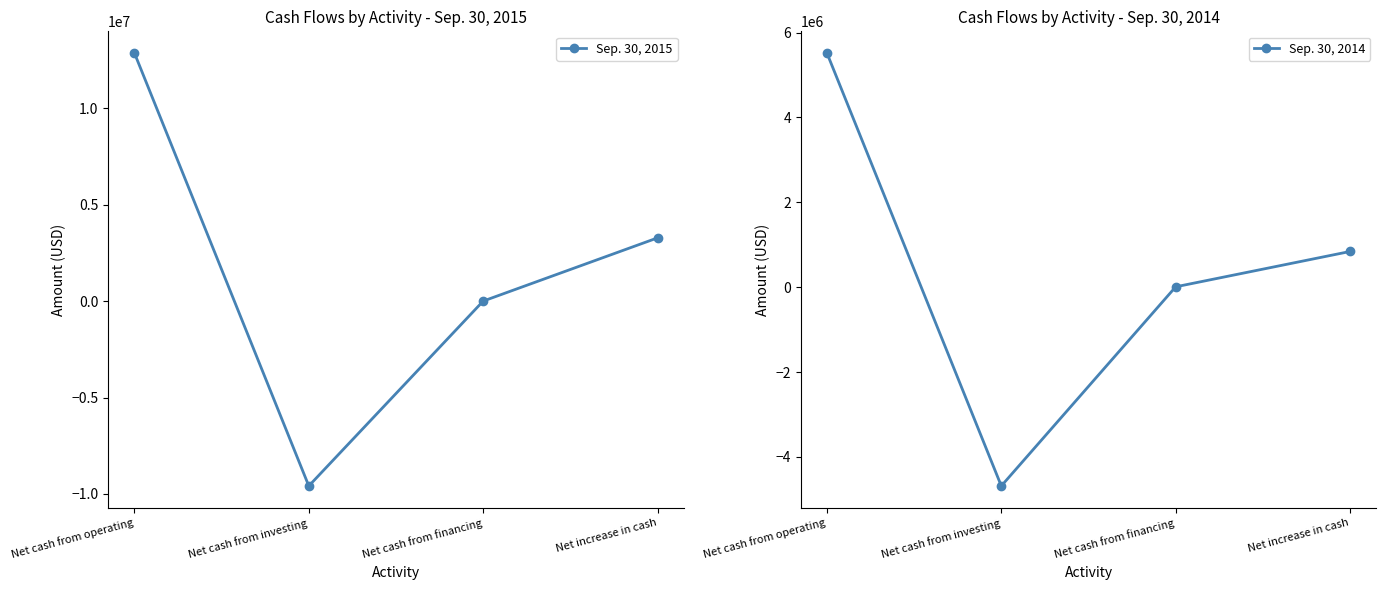

How many data points in Sep. 30, 2014 are less than 840663?

2